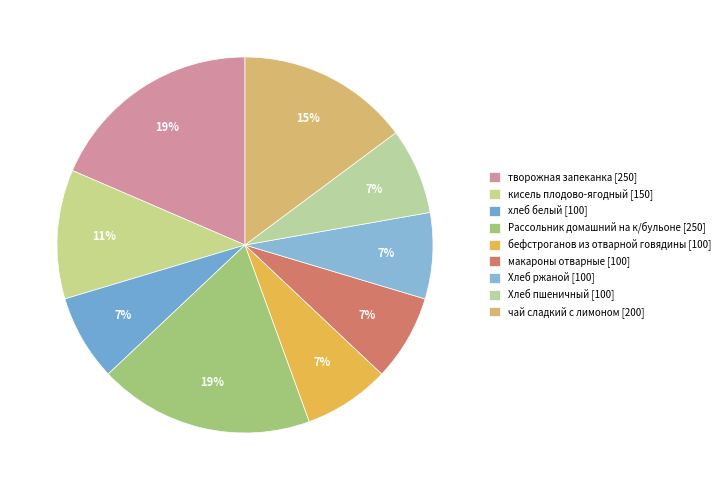

Is there any slice that represents more than half of the pie?

No